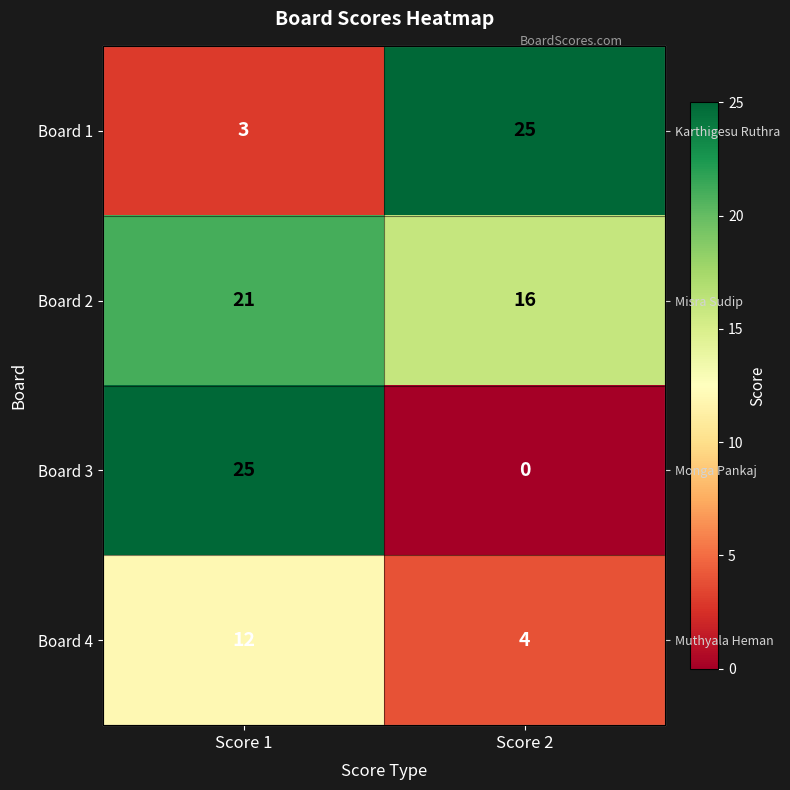

What is the highest value of the Board 1 series?

25